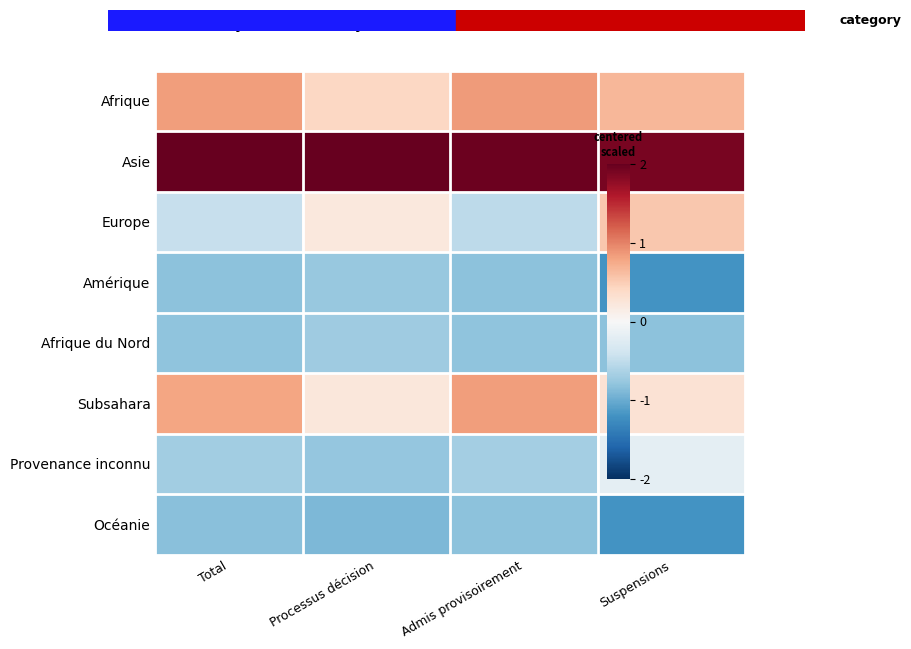

At how many categories does at least one series exceed 1?

4